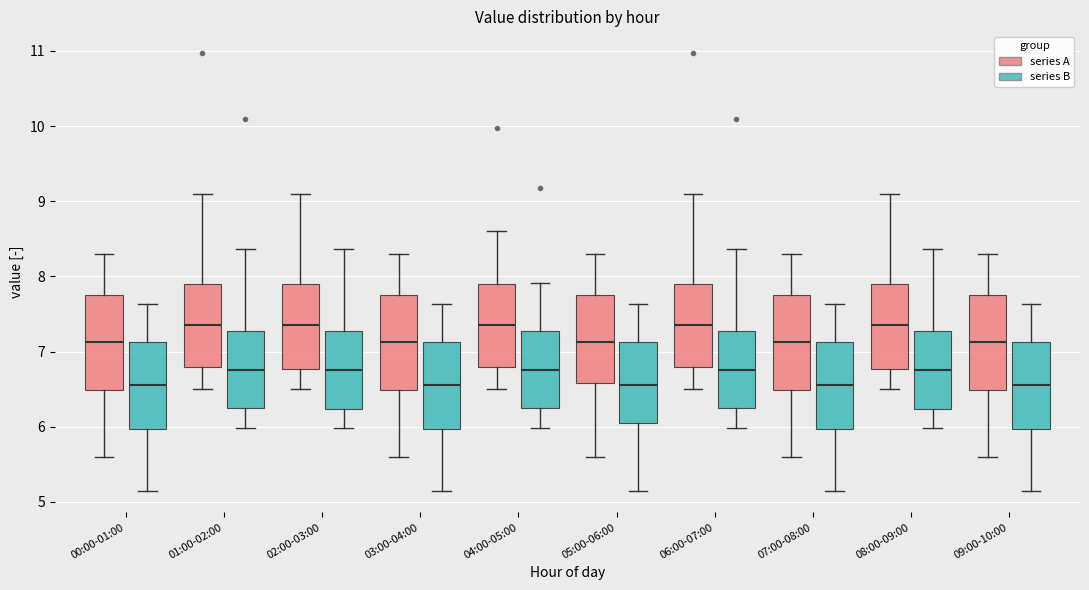

Reading left to right, transcribe this box plot: for each box, give where its median line is, the range the box spans, and where its two whiskers end, as read against the y-axis. The values are not printed on the chart, so give them approximately, as read against the axis.

00:00-01:00 (series A): median 7.1, box 6.5 to 7.7, whiskers 5.6 to 8.3
00:00-01:00 (series B): median 6.6, box 6.0 to 7.1, whiskers 5.2 to 7.6
01:00-02:00 (series A): median 7.4, box 6.8 to 7.9, whiskers 6.5 to 9.1
01:00-02:00 (series B): median 6.8, box 6.3 to 7.3, whiskers 6.0 to 8.4
02:00-03:00 (series A): median 7.4, box 6.8 to 7.9, whiskers 6.5 to 9.1
02:00-03:00 (series B): median 6.8, box 6.2 to 7.3, whiskers 6.0 to 8.4
03:00-04:00 (series A): median 7.1, box 6.5 to 7.7, whiskers 5.6 to 8.3
03:00-04:00 (series B): median 6.6, box 6.0 to 7.1, whiskers 5.2 to 7.6
04:00-05:00 (series A): median 7.4, box 6.8 to 7.9, whiskers 6.5 to 8.6
04:00-05:00 (series B): median 6.8, box 6.3 to 7.3, whiskers 6.0 to 7.9
05:00-06:00 (series A): median 7.1, box 6.6 to 7.7, whiskers 5.6 to 8.3
05:00-06:00 (series B): median 6.6, box 6.1 to 7.1, whiskers 5.2 to 7.6
06:00-07:00 (series A): median 7.4, box 6.8 to 7.9, whiskers 6.5 to 9.1
06:00-07:00 (series B): median 6.8, box 6.3 to 7.3, whiskers 6.0 to 8.4
07:00-08:00 (series A): median 7.1, box 6.5 to 7.7, whiskers 5.6 to 8.3
07:00-08:00 (series B): median 6.6, box 6.0 to 7.1, whiskers 5.2 to 7.6
08:00-09:00 (series A): median 7.4, box 6.8 to 7.9, whiskers 6.5 to 9.1
08:00-09:00 (series B): median 6.8, box 6.2 to 7.3, whiskers 6.0 to 8.4
09:00-10:00 (series A): median 7.1, box 6.5 to 7.7, whiskers 5.6 to 8.3
09:00-10:00 (series B): median 6.6, box 6.0 to 7.1, whiskers 5.2 to 7.6